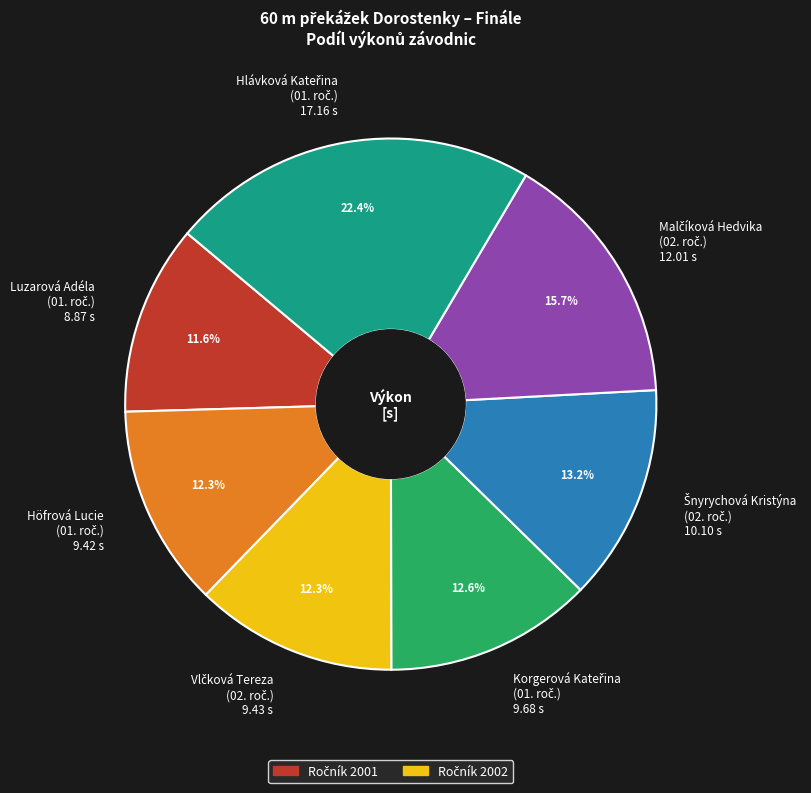

How much of the chart is everything except Luzarová Adéla?

88.4%